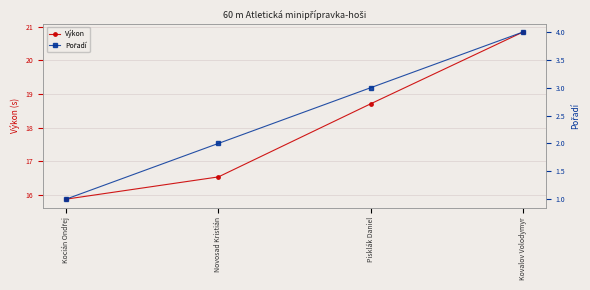

How many values in the Pořadí series exceed 3?

1